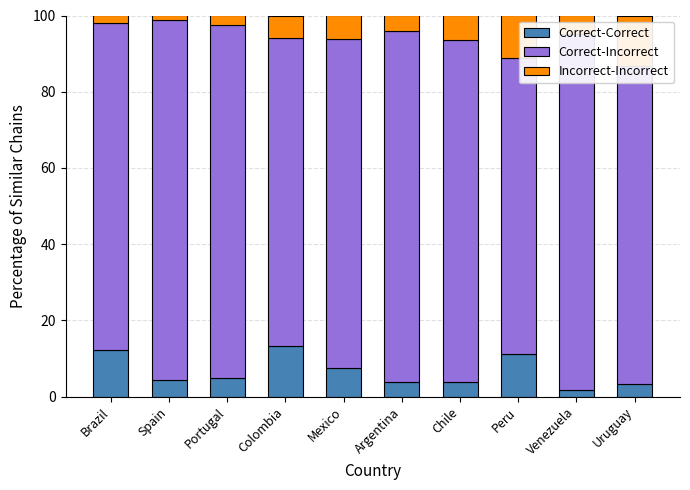

What is the total value across all series at Portugal?

100.0